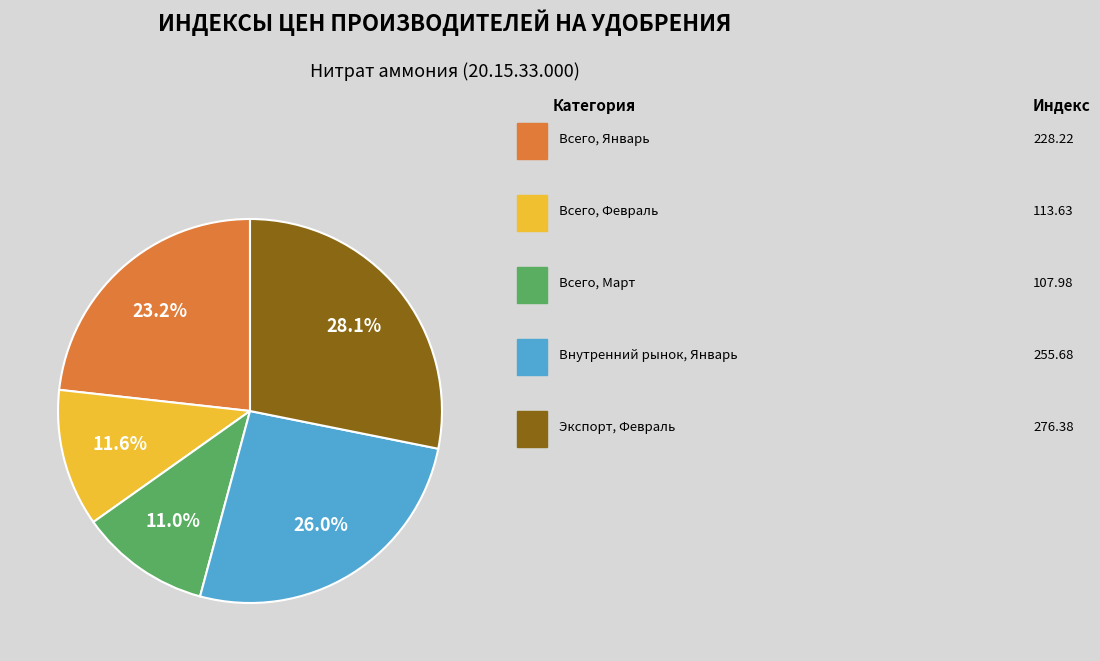

Is there any slice that represents more than half of the pie?

No